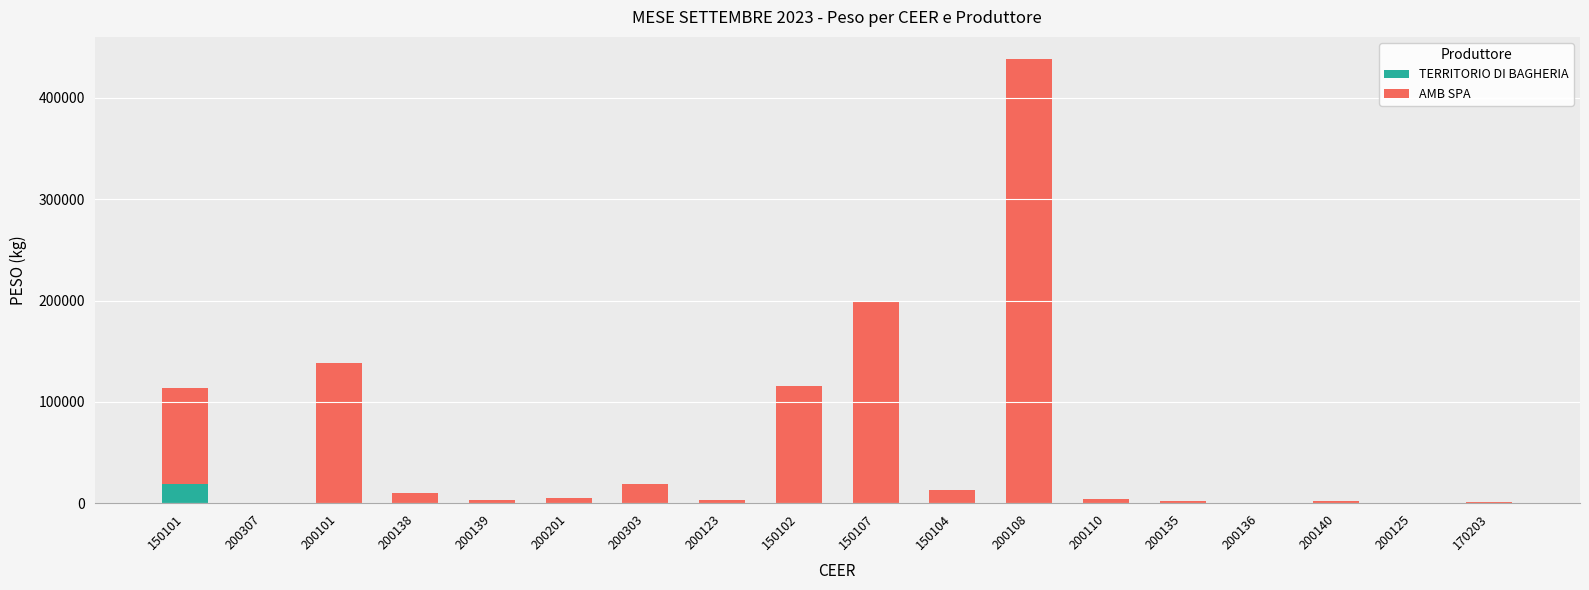

At which category is the sum across all series the highest?

200108